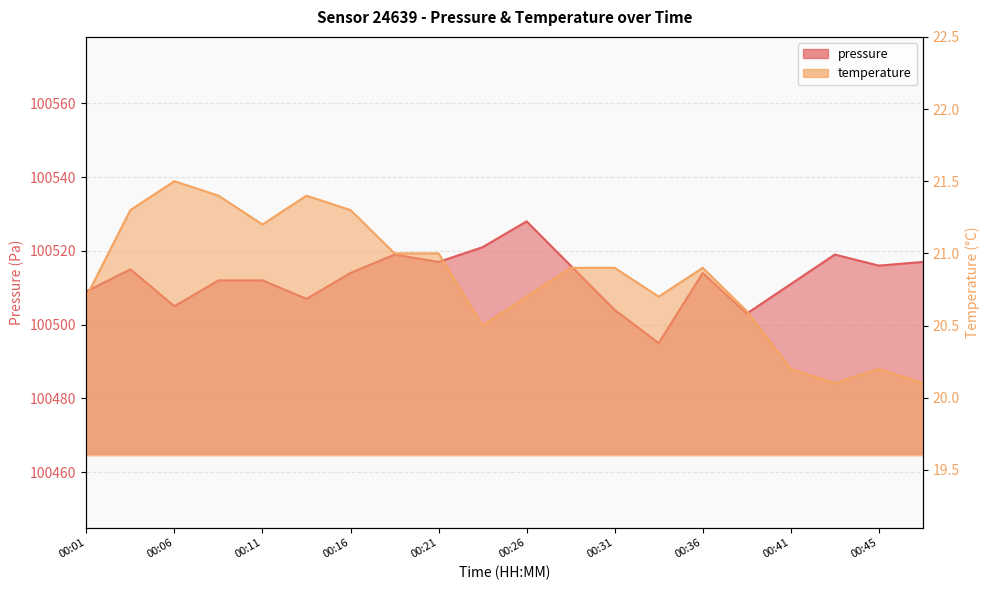

Rank the series by their average value, from highest to lowest.

pressure, temperature